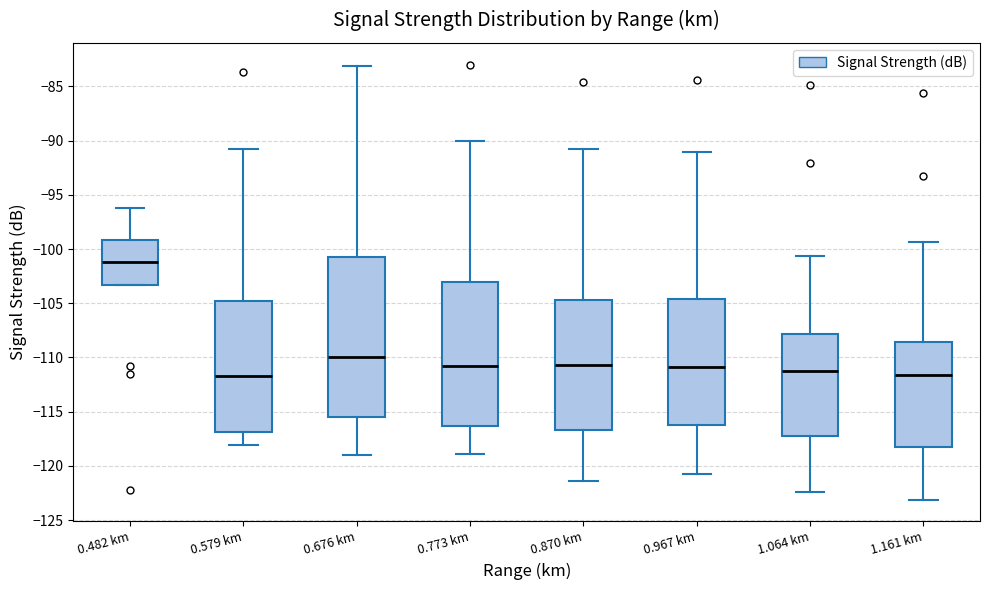

Reading left to right, transcribe this box plot: for each box, give where its median line is, the range the box spans, and where its two whiskers end, as read against the y-axis. The values are not printed on the chart, so give them approximately, as read against the axis.

0.482 km: median -101.0, box -103.5 to -99.0, whiskers -103.5 to -96.0
0.579 km: median -111.5, box -117.0 to -105.0, whiskers -118.0 to -91.0
0.676 km: median -110.0, box -115.5 to -100.5, whiskers -119.0 to -83.0
0.773 km: median -111.0, box -116.5 to -103.0, whiskers -119.0 to -90.0
0.870 km: median -110.5, box -116.5 to -104.5, whiskers -121.5 to -91.0
0.967 km: median -111.0, box -116.0 to -104.5, whiskers -120.5 to -91.0
1.064 km: median -111.0, box -117.0 to -108.0, whiskers -122.5 to -100.5
1.161 km: median -111.5, box -118.0 to -108.5, whiskers -123.0 to -99.5